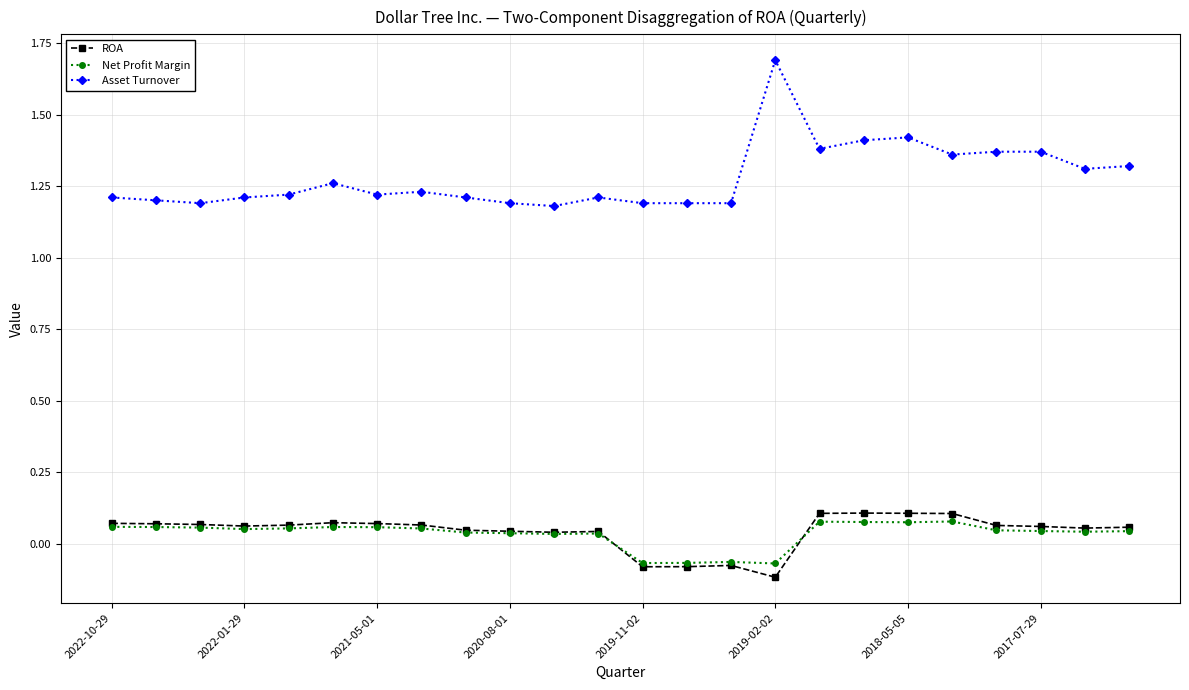

Which series has the widest spread of values?

Asset Turnover